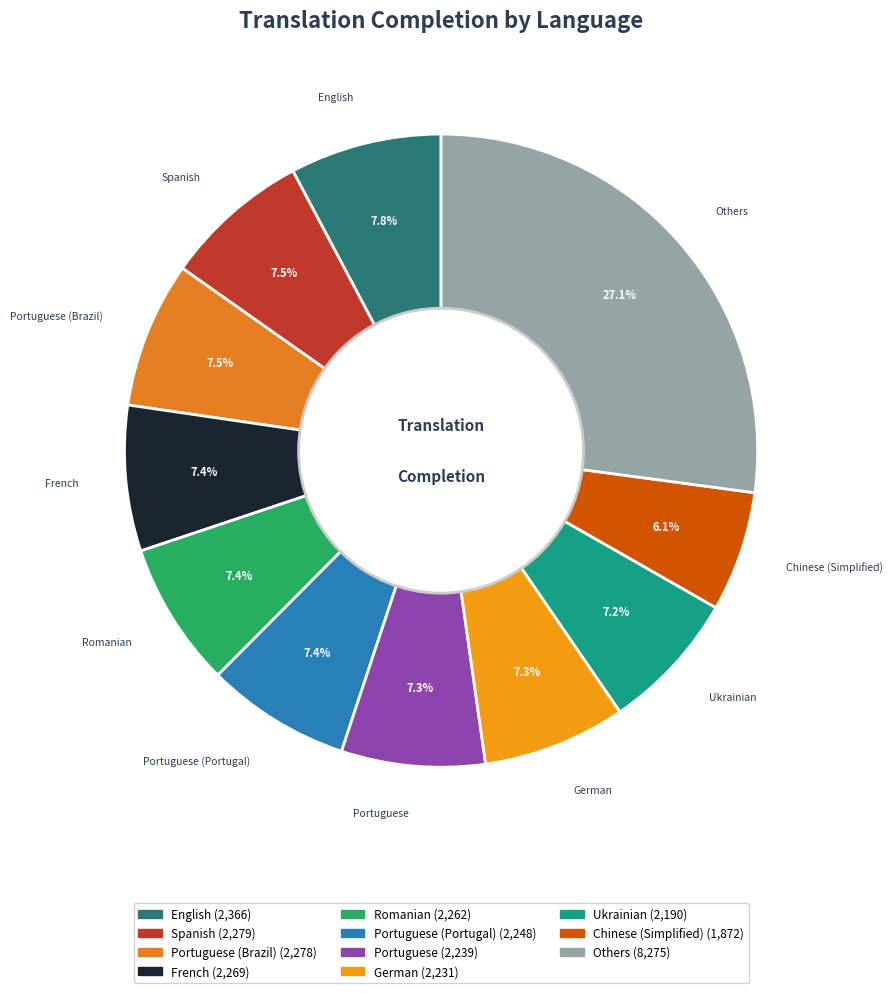

How many segments does this pie chart have?

11